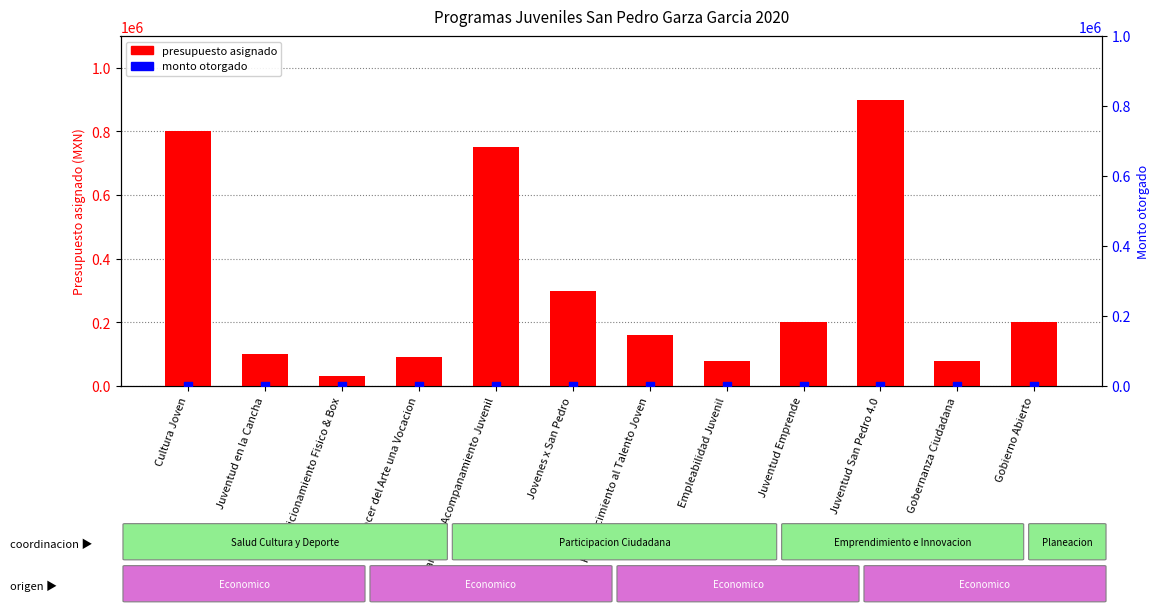

At how many categories does at least one series exceed 389963?

3